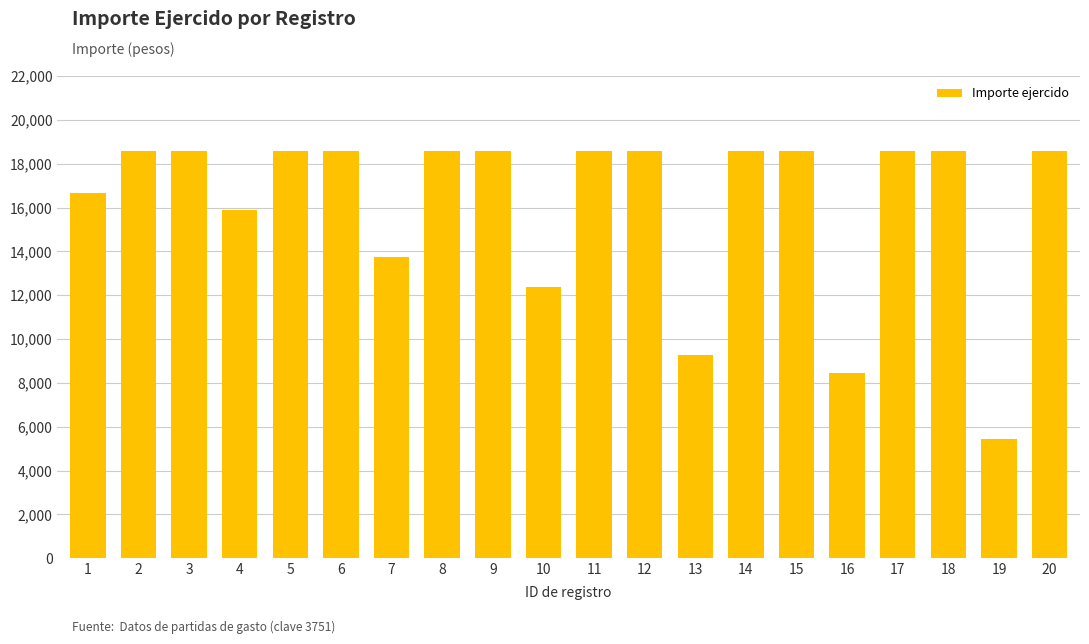

Where is the data nearest to the value 12016?

10